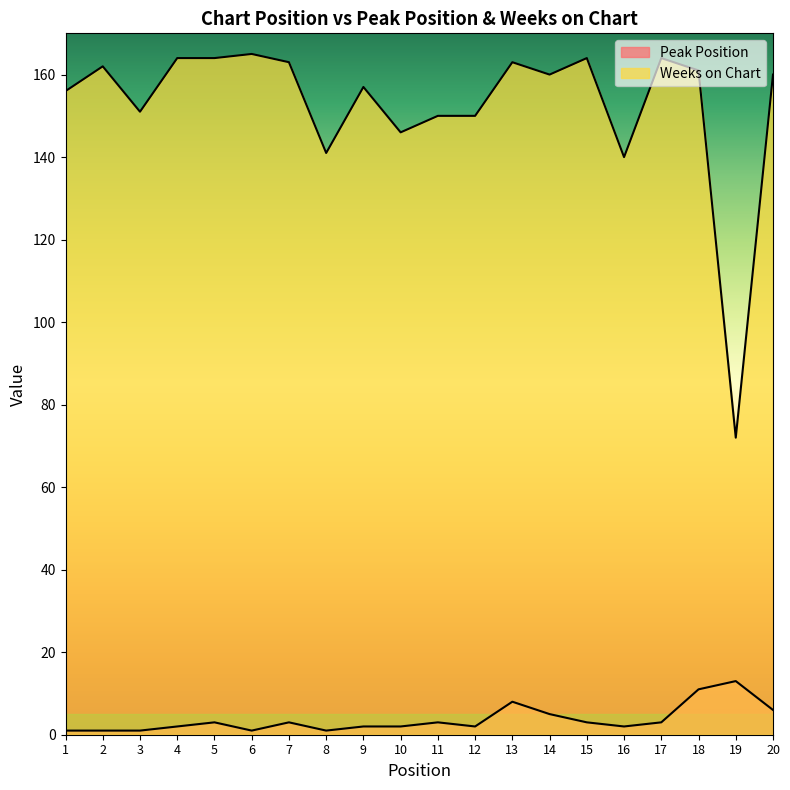

What is the difference between the maximum and minimum values in the Peak Position series?

12